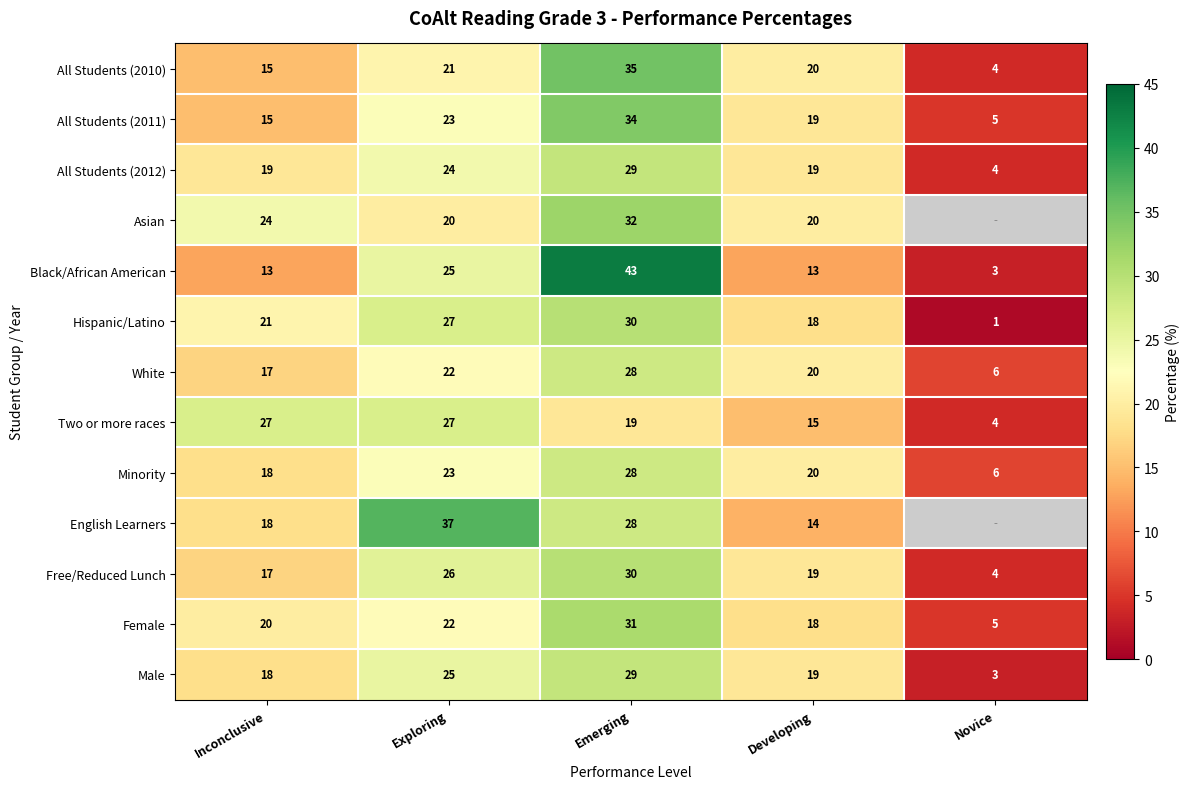

True or false: White has a value of 28.1 at Inconclusive.

False